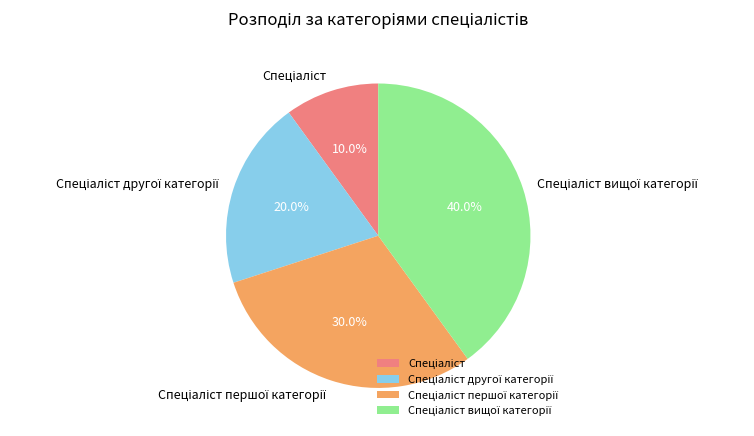

To the nearest percent, what is the average slice percentage?

25%